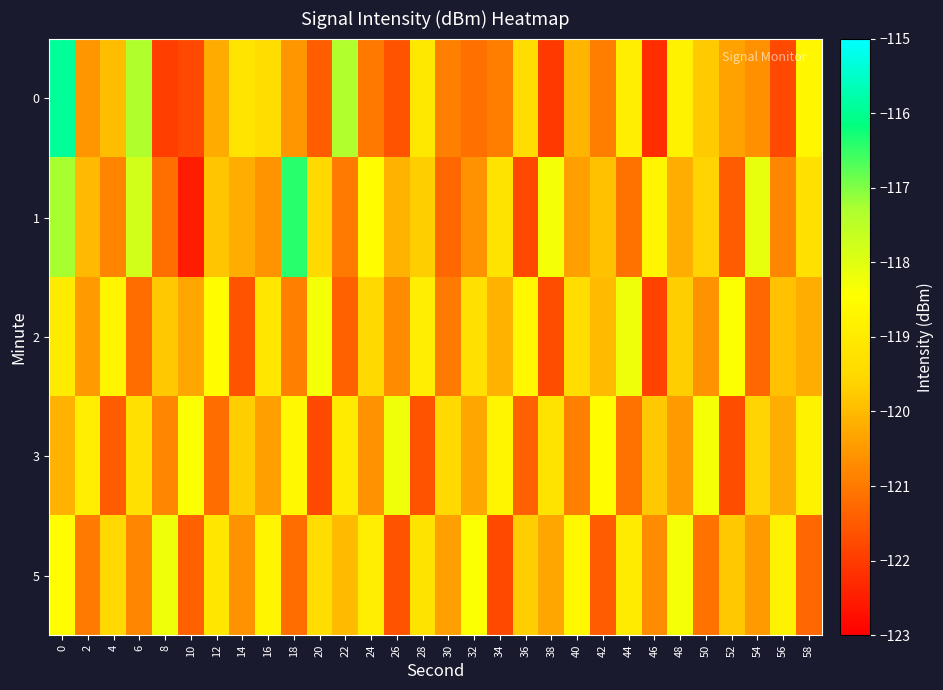

Count the number of categories in the chart.

30